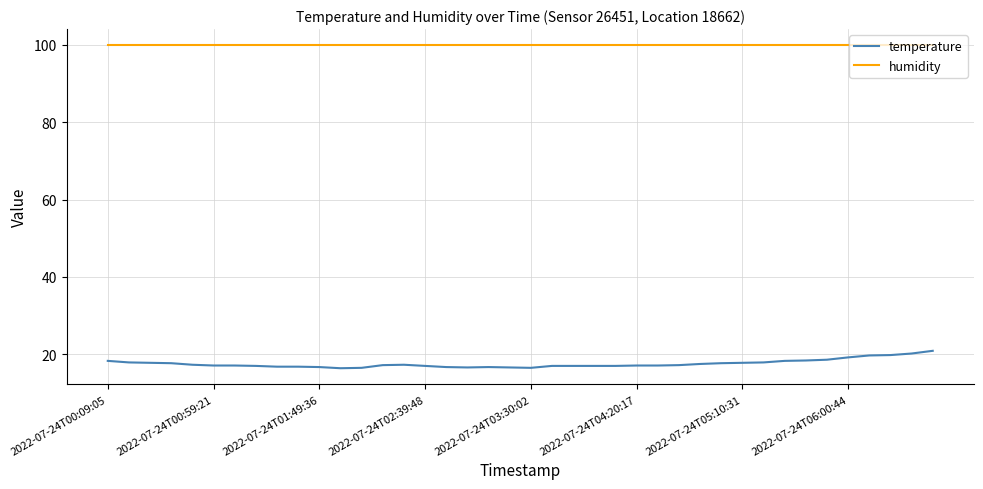

What is the maximum value shown in the chart?

99.9